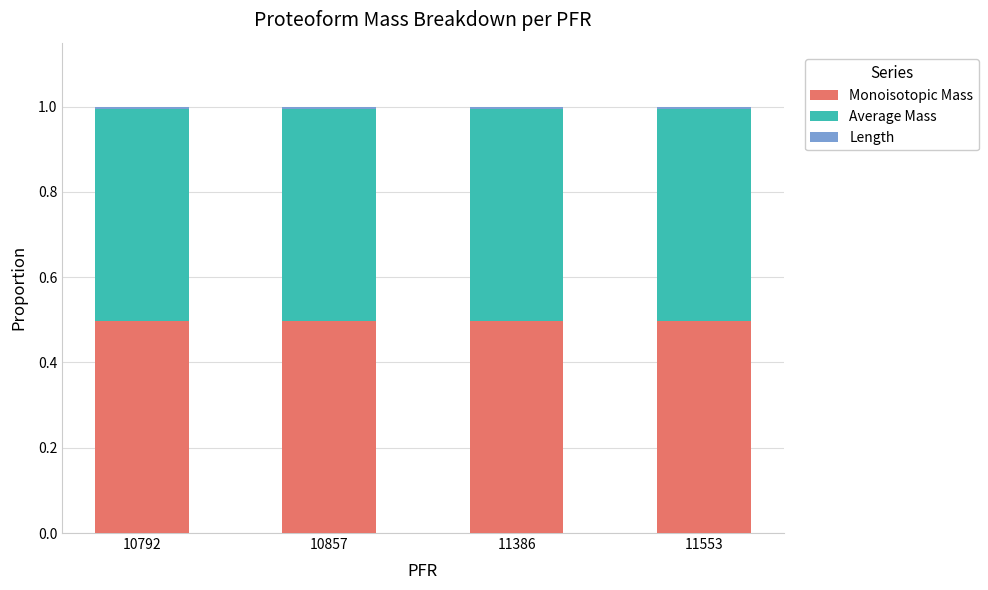

True or false: Monoisotopic Mass has a value of 0.5 at 10792.

True